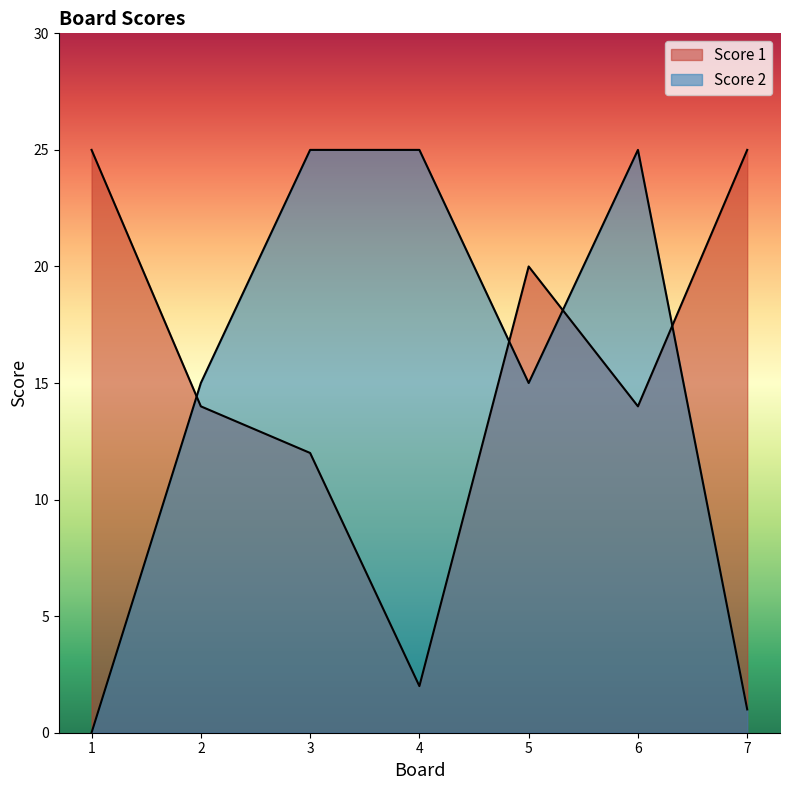

At which category does the chart reach its minimum across all series?

1